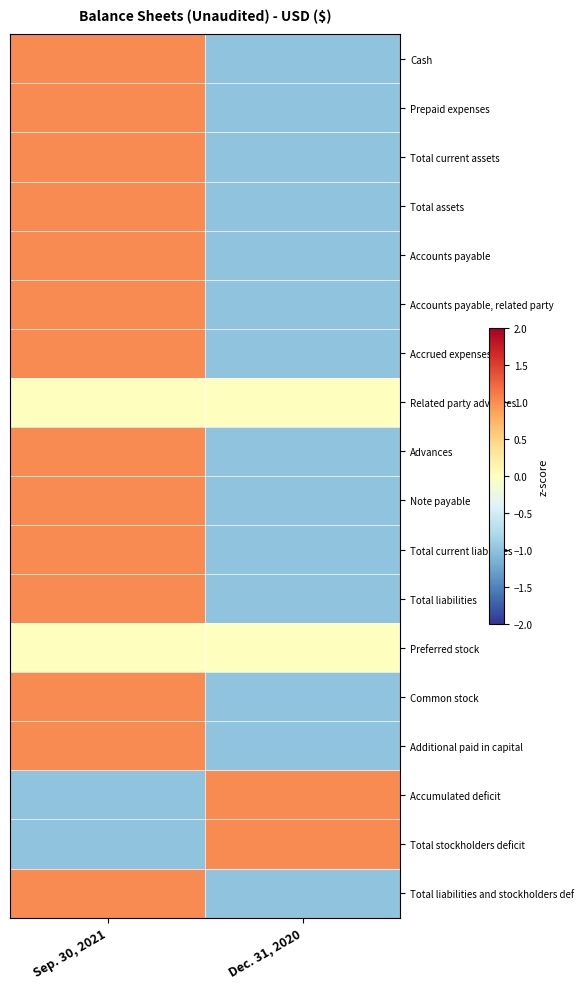

Reading right to left, what are all the values shown in this chart?

Cash: Dec. 31, 2020=-1	Sep. 30, 2021=1
Prepaid expenses: Dec. 31, 2020=-1	Sep. 30, 2021=1
Total current assets: Dec. 31, 2020=-1	Sep. 30, 2021=1
Total assets: Dec. 31, 2020=-1	Sep. 30, 2021=1
Accounts payable: Dec. 31, 2020=-1	Sep. 30, 2021=1
Accounts payable, related party: Dec. 31, 2020=-1	Sep. 30, 2021=1
Accrued expenses: Dec. 31, 2020=-1	Sep. 30, 2021=1
Related party advances: Dec. 31, 2020=0	Sep. 30, 2021=0
Advances: Dec. 31, 2020=-1	Sep. 30, 2021=1
Note payable: Dec. 31, 2020=-1	Sep. 30, 2021=1
Total current liabilities: Dec. 31, 2020=-1	Sep. 30, 2021=1
Total liabilities: Dec. 31, 2020=-1	Sep. 30, 2021=1
Preferred stock: Dec. 31, 2020=0	Sep. 30, 2021=0
Common stock: Dec. 31, 2020=-1	Sep. 30, 2021=1
Additional paid in capital: Dec. 31, 2020=-1	Sep. 30, 2021=1
Accumulated deficit: Dec. 31, 2020=1	Sep. 30, 2021=-1
Total stockholders deficit: Dec. 31, 2020=1	Sep. 30, 2021=-1
Total liabilities and stockholders def: Dec. 31, 2020=-1	Sep. 30, 2021=1